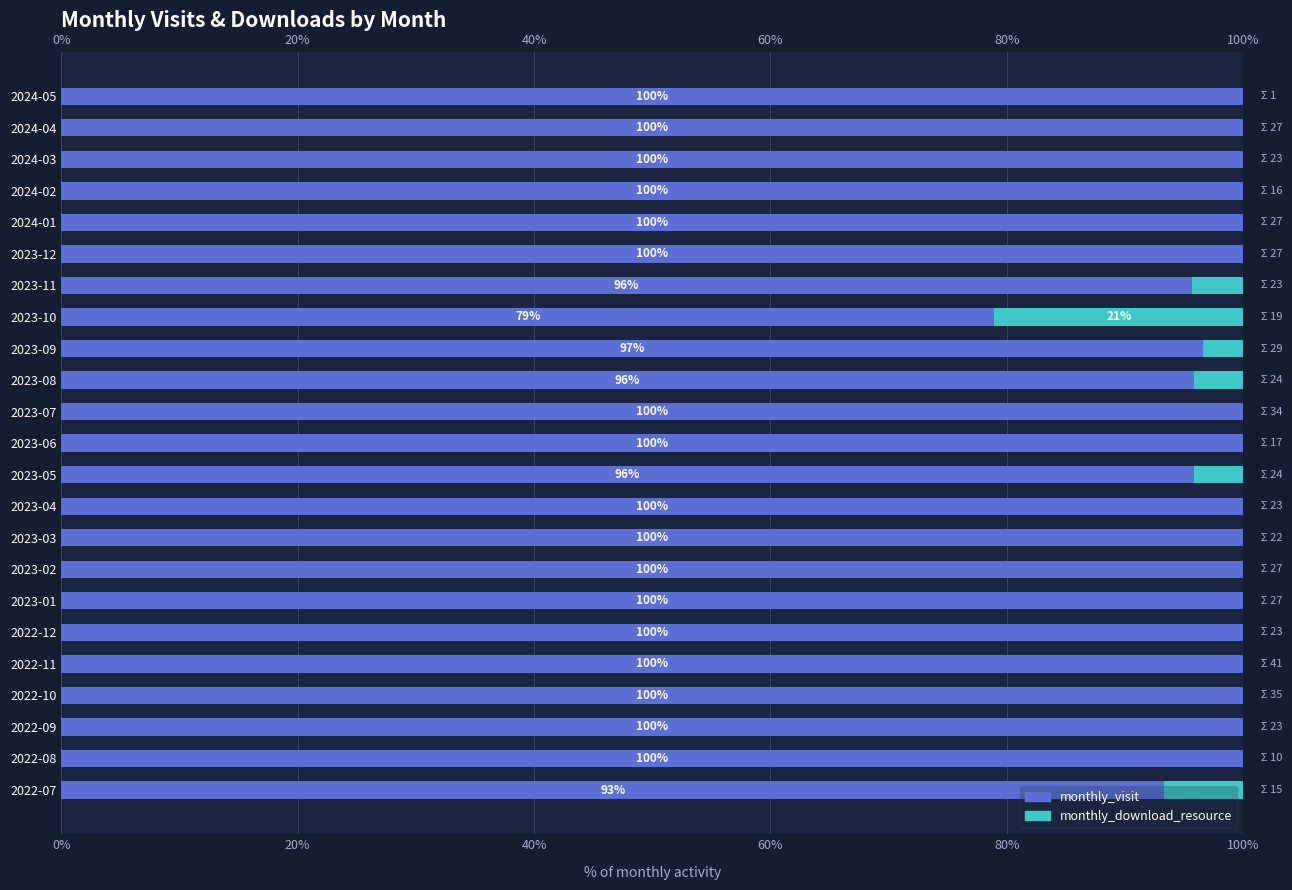

The value of monthly_download_resource at 2022-10 is -9.9. True or false?

False